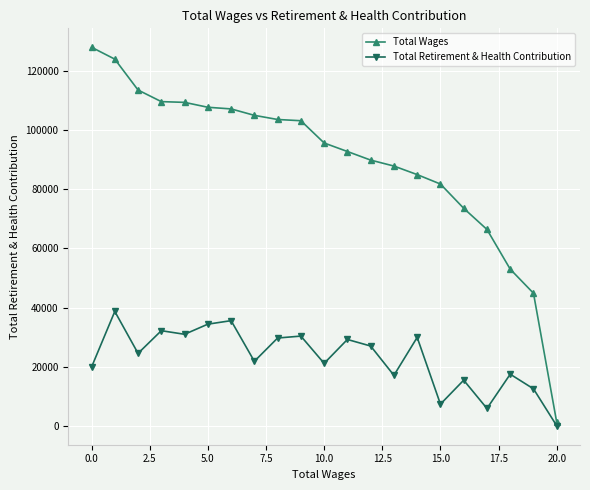

True or false: Total Retirement & Health Contribution and Total Wages intersect in this chart.

False